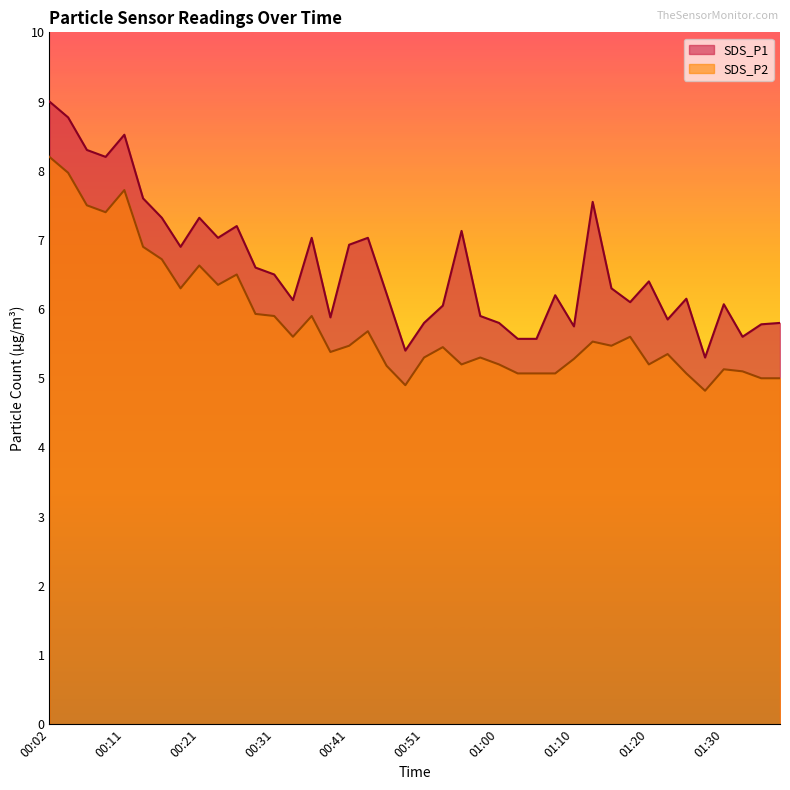

In SDS_P2, how many points are lower than both neighbors (excluding endpoints)?

10